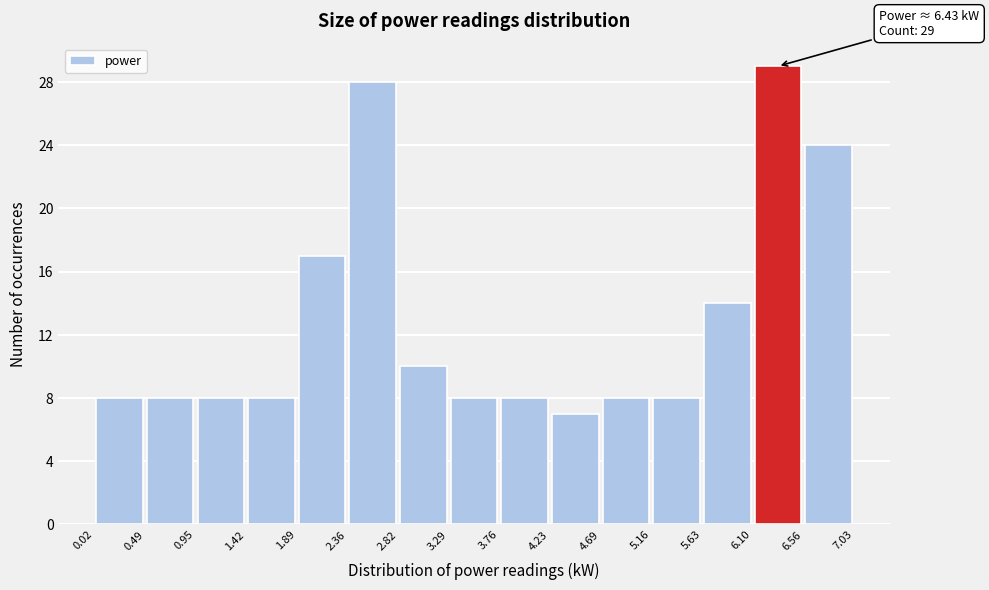

Which range on the x-axis has the tallest bar?

6.10 to 6.56